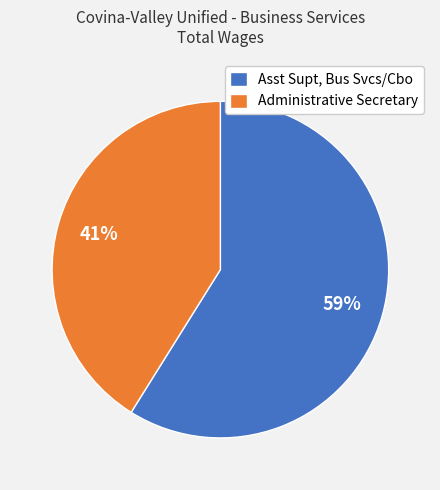

The Administrative Secretary slice represents 29% of the pie. True or false?

False